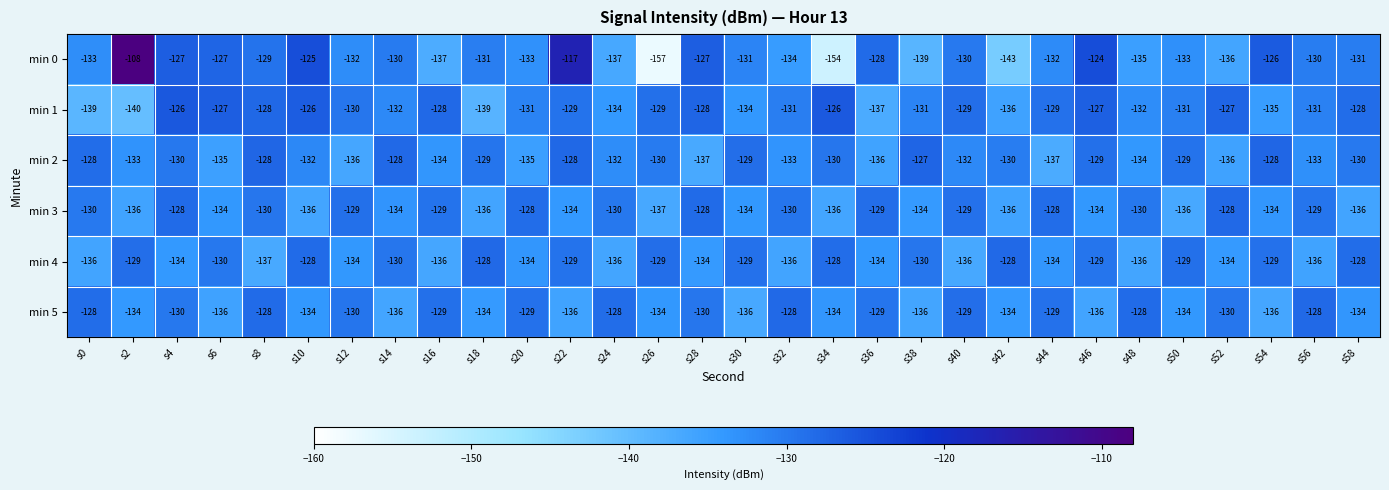

What is the sum of all min 2 values?

-3948